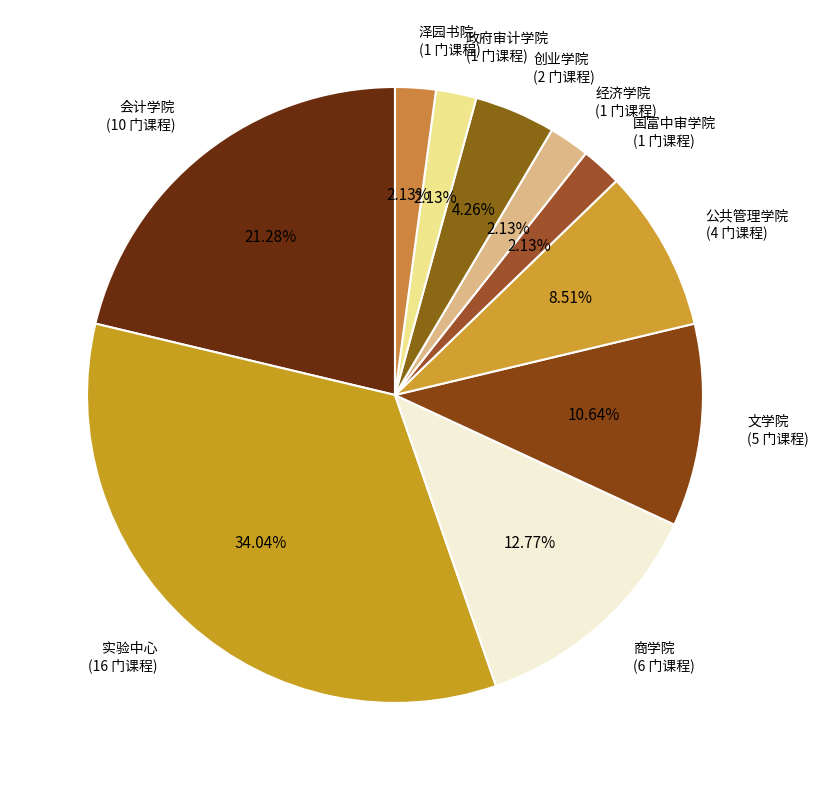

Rank the categories by value from highest to lowest.

实验中心, 会计学院, 商学院, 文学院, 公共管理学院, 创业学院, 国富中审学院, 经济学院, 政府审计学院, 泽园书院